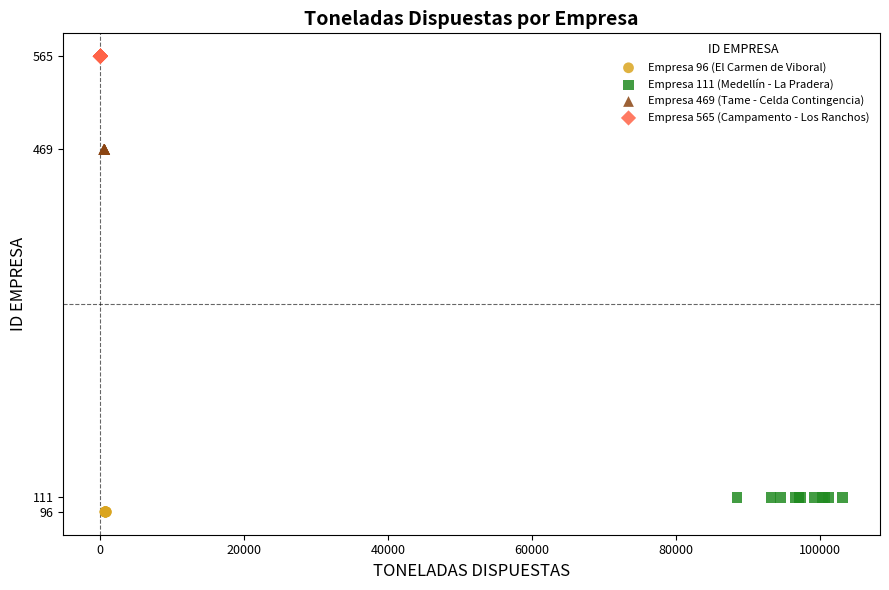

Which series reaches the maximum Y coordinate?

Empresa 565 (Campamento - Los Ranchos)